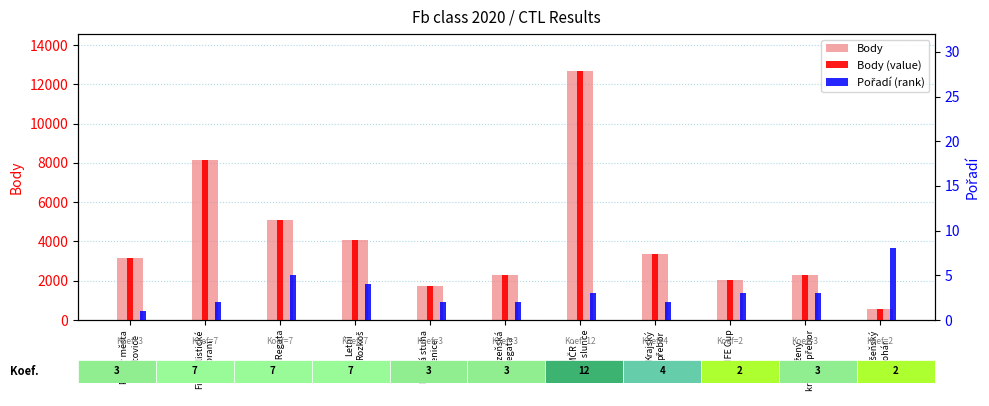

Reading right to left, what are all the values shown in this chart?

Body: Toušeňský
pohár=554	Sdružený
krajský přebor=2310	FIFE Cup=2044	Krajský
přebor=3365	MMČR -
Vítr a slunce=12663	Lázeňská
regata=2263	Modrá stuha
Jesenice=1734	Letní
Rozkoš=4047	HOP Regata=5070	Fireballistické
vinobraní=8132	Pohár města
Neratovice=3166
Body (value): Toušeňský
pohár=554	Sdružený
krajský přebor=2310	FIFE Cup=2044	Krajský
přebor=3365	MMČR -
Vítr a slunce=12663	Lázeňská
regata=2263	Modrá stuha
Jesenice=1734	Letní
Rozkoš=4047	HOP Regata=5070	Fireballistické
vinobraní=8132	Pohár města
Neratovice=3166
Pořadí (rank): Toušeňský
pohár=8	Sdružený
krajský přebor=3	FIFE Cup=3	Krajský
přebor=2	MMČR -
Vítr a slunce=3	Lázeňská
regata=2	Modrá stuha
Jesenice=2	Letní
Rozkoš=4	HOP Regata=5	Fireballistické
vinobraní=2	Pohár města
Neratovice=1